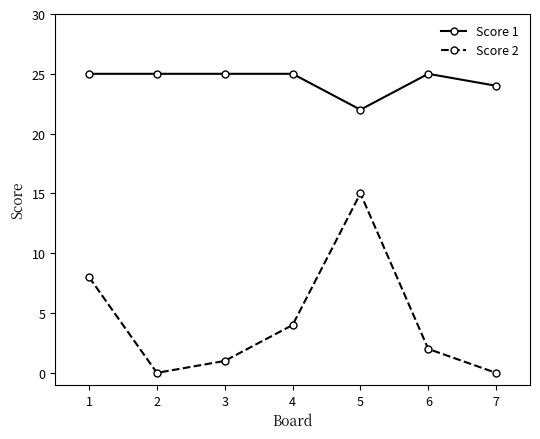

Reading left to right, list all the values displayed in this chart.

Score 1: 25	25	25	25	22	25	24
Score 2: 8	0	1	4	15	2	0